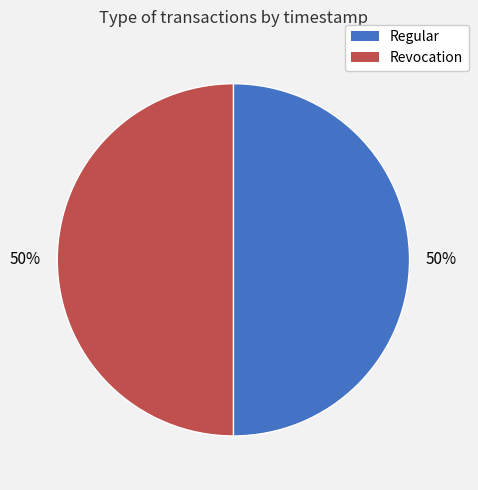

Is the sum of Regular and Revocation greater than half?

Yes